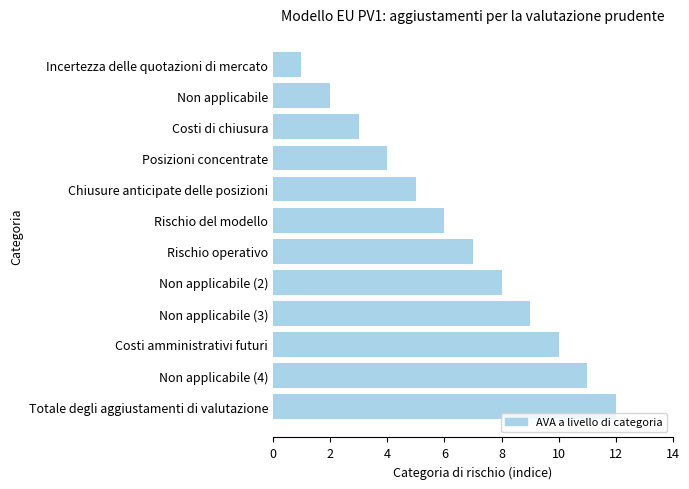

What is the smallest value displayed?

1